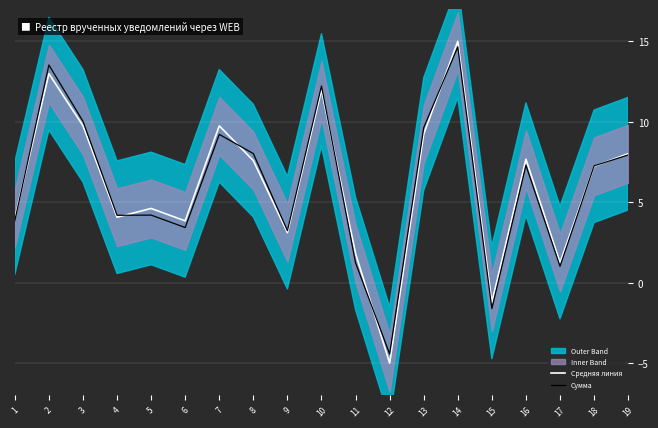

Which has a higher value, 9 or 17?

9